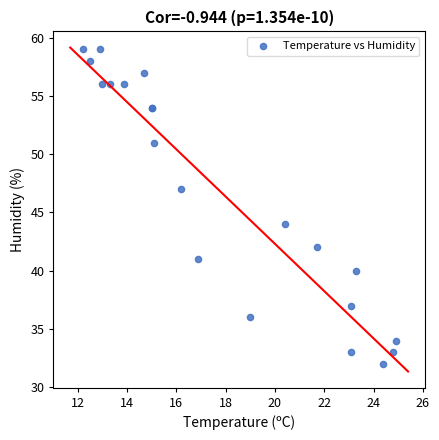

What Y value in the scatter plot is closest to 45?

44